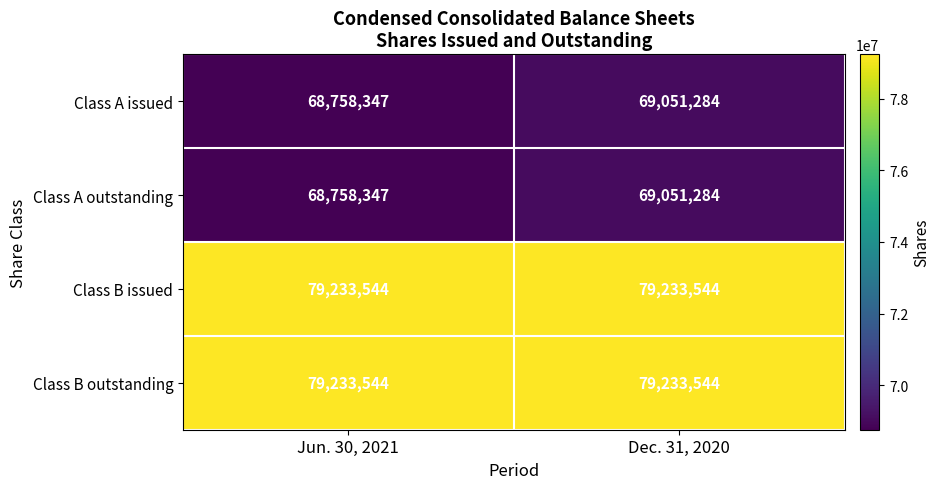

Reading right to left, extract all data points from this chart.

Class A issued: 69051284	68758347
Class A outstanding: 69051284	68758347
Class B issued: 79233544	79233544
Class B outstanding: 79233544	79233544